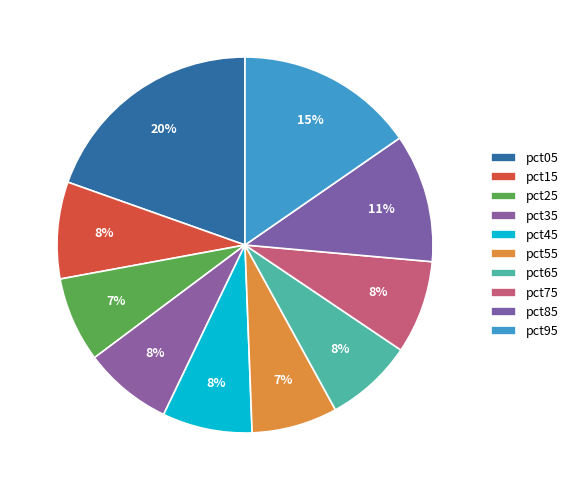

To the nearest percent, what portion does pct75 represent?

8%